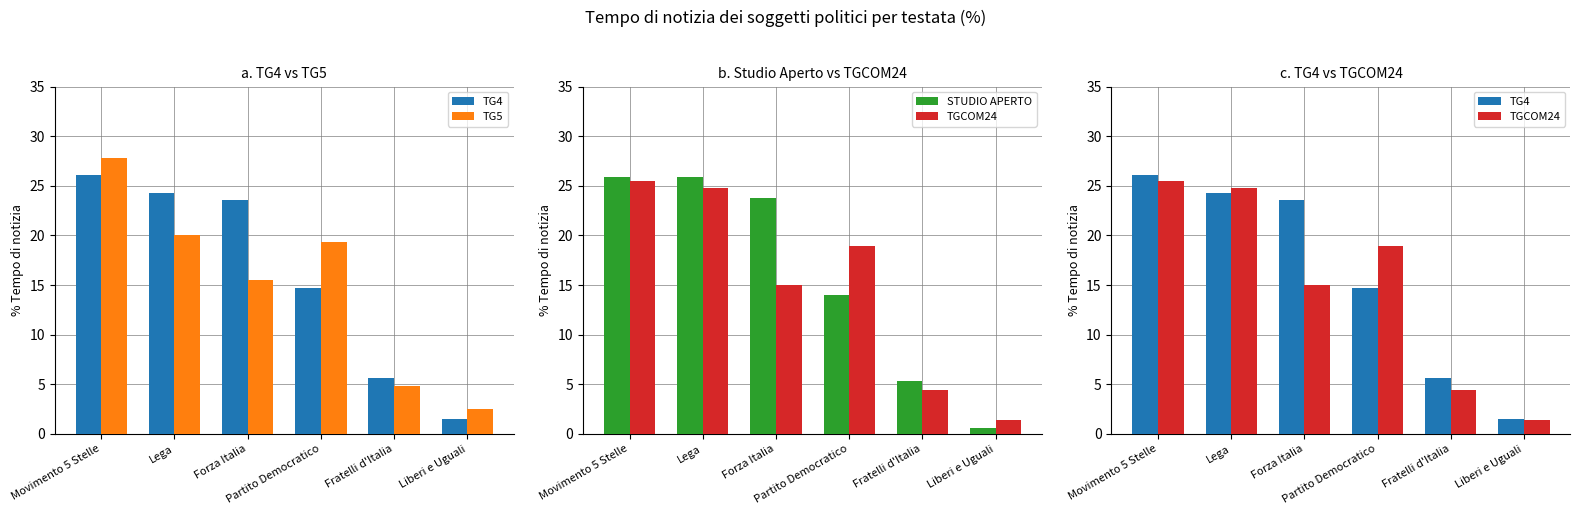

Reading left to right, what are all the values shown in this chart?

TG4: 26.1	24.3	23.6	14.7	5.6	1.5
TG5: 27.8	20.1	15.5	19.4	4.9	2.5
STUDIO APERTO: 25.9	25.9	23.8	14.0	5.3	0.6
TGCOM24: 25.5	24.8	15.0	19.0	4.4	1.4